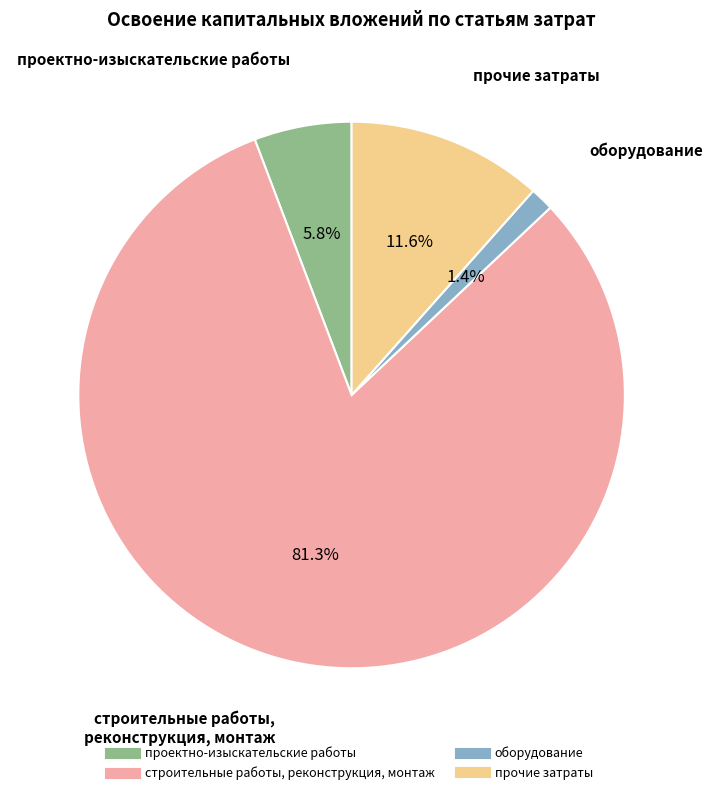

How many segments does this pie chart have?

4